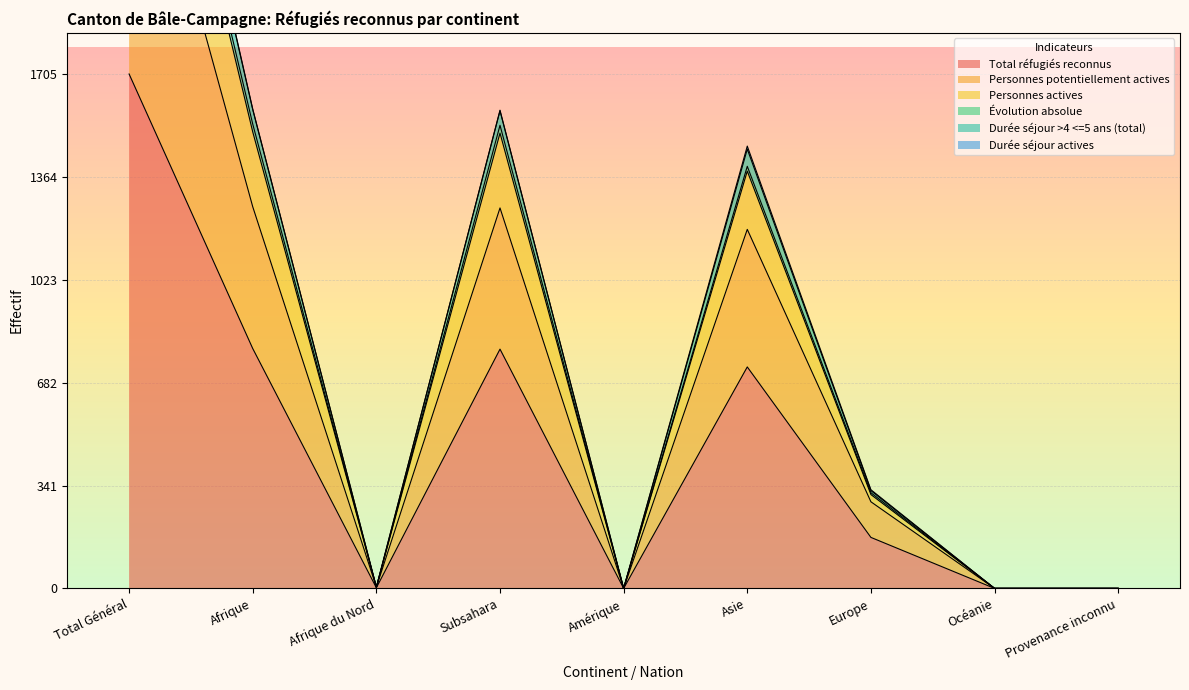

Which category has the highest value in the Total réfugiés reconnus series?

Total Général